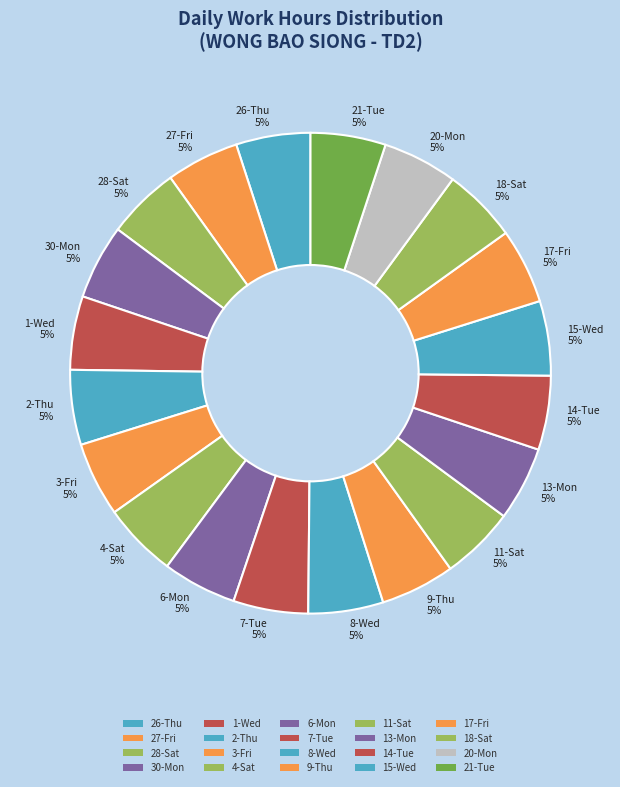

To the nearest percent, what percentage of the pie is 7-Tue?

5%